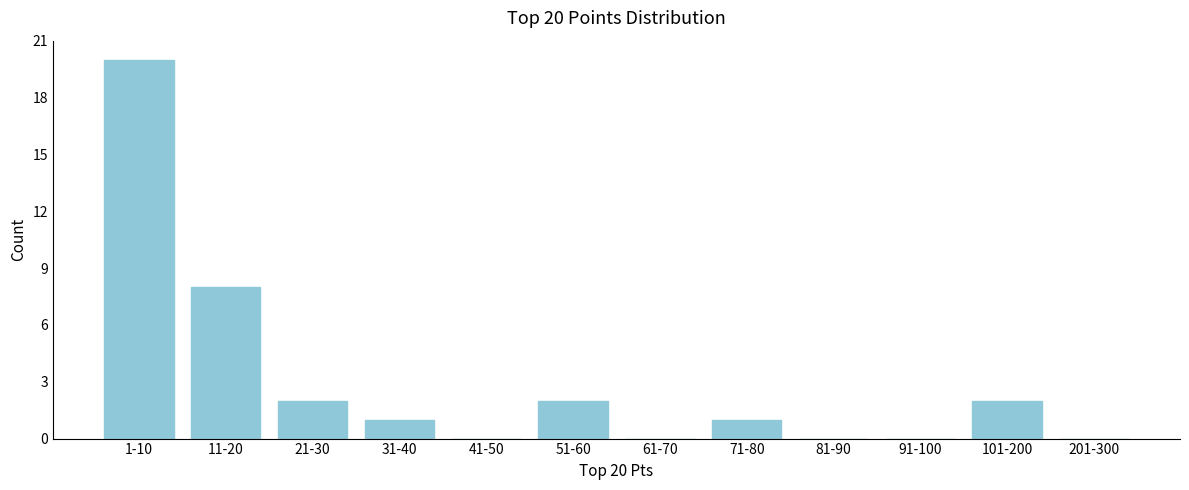

Reading left to right, list all the values displayed in this chart.

1-10=20	11-20=8	21-30=2	31-40=1	41-50=0	51-60=2	61-70=0	71-80=1	81-90=0	91-100=0	101-200=2	201-300=0